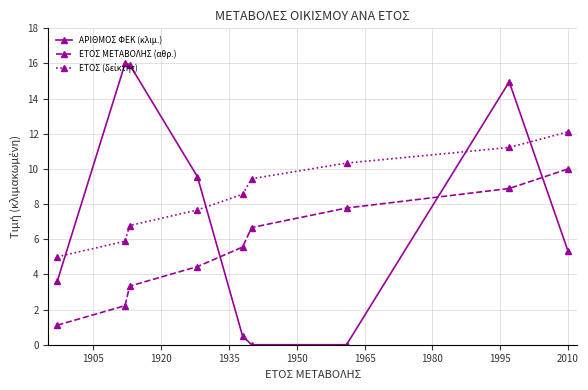

What is the average value of the ΑΡΙΘΜΟΣ ΦΕΚ (κλιμ.) series?

7.3